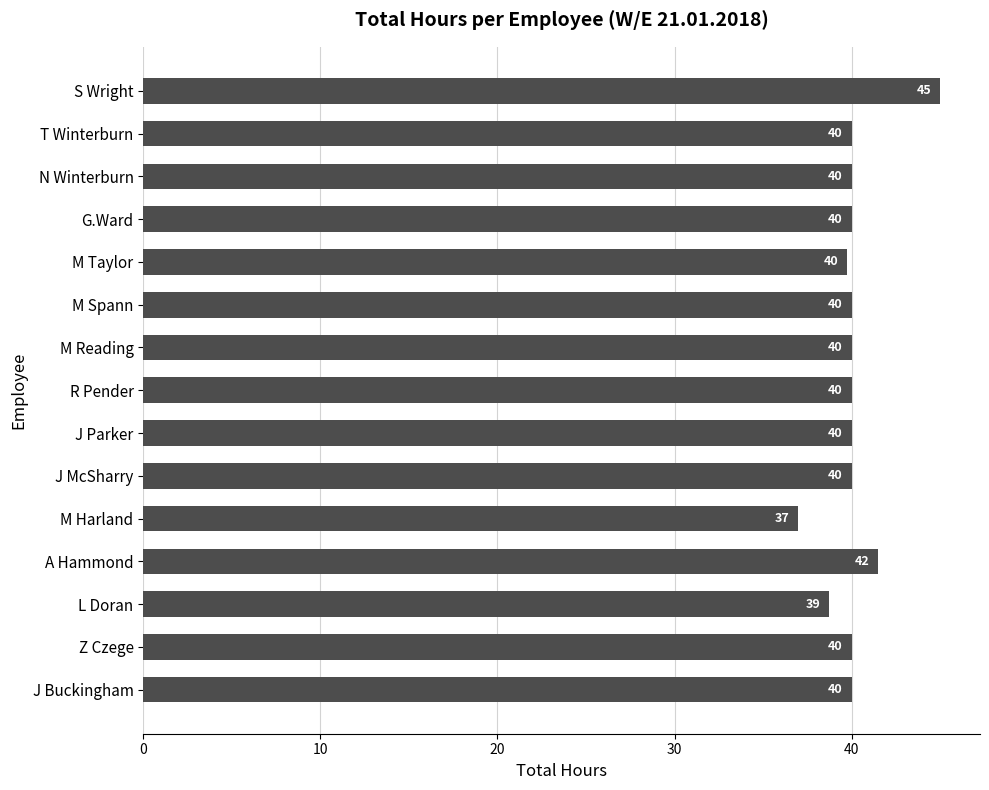

Does the chart contain any negative values?

No